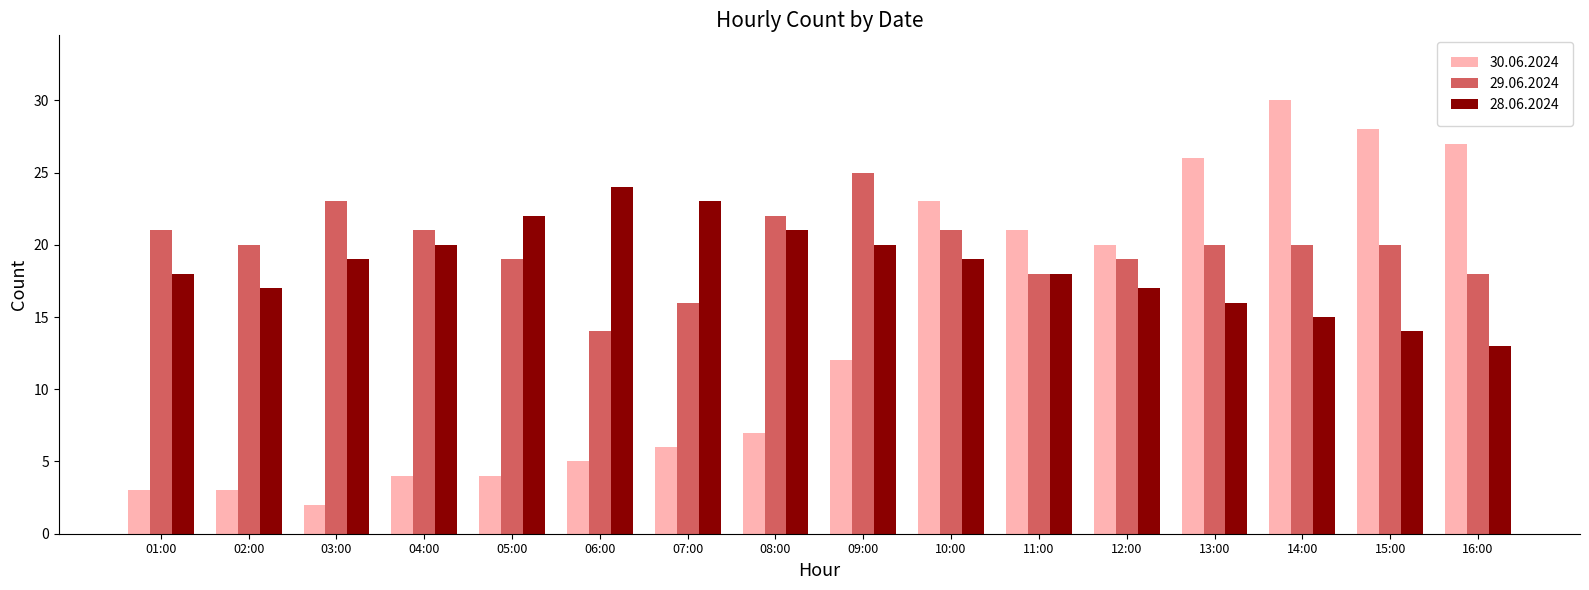

How many distinct data groups are displayed?

3